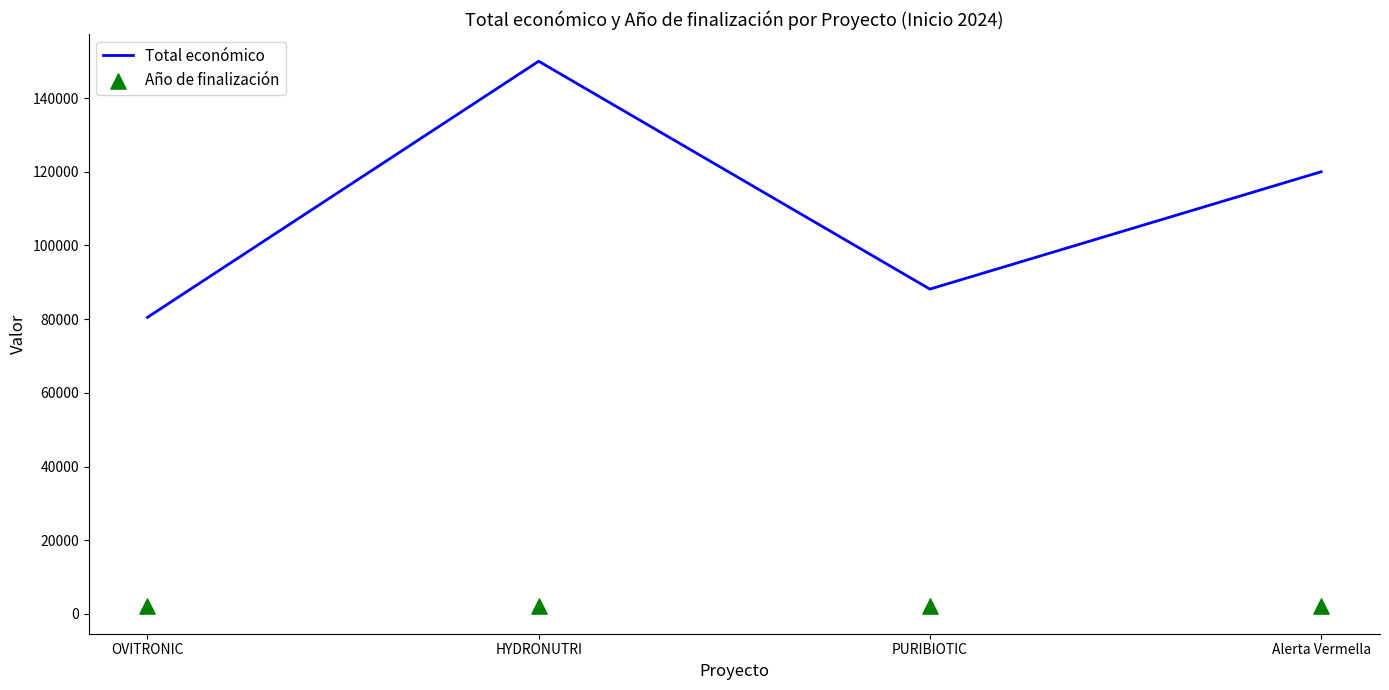

Which series has the largest Y range (max minus min)?

Total económico